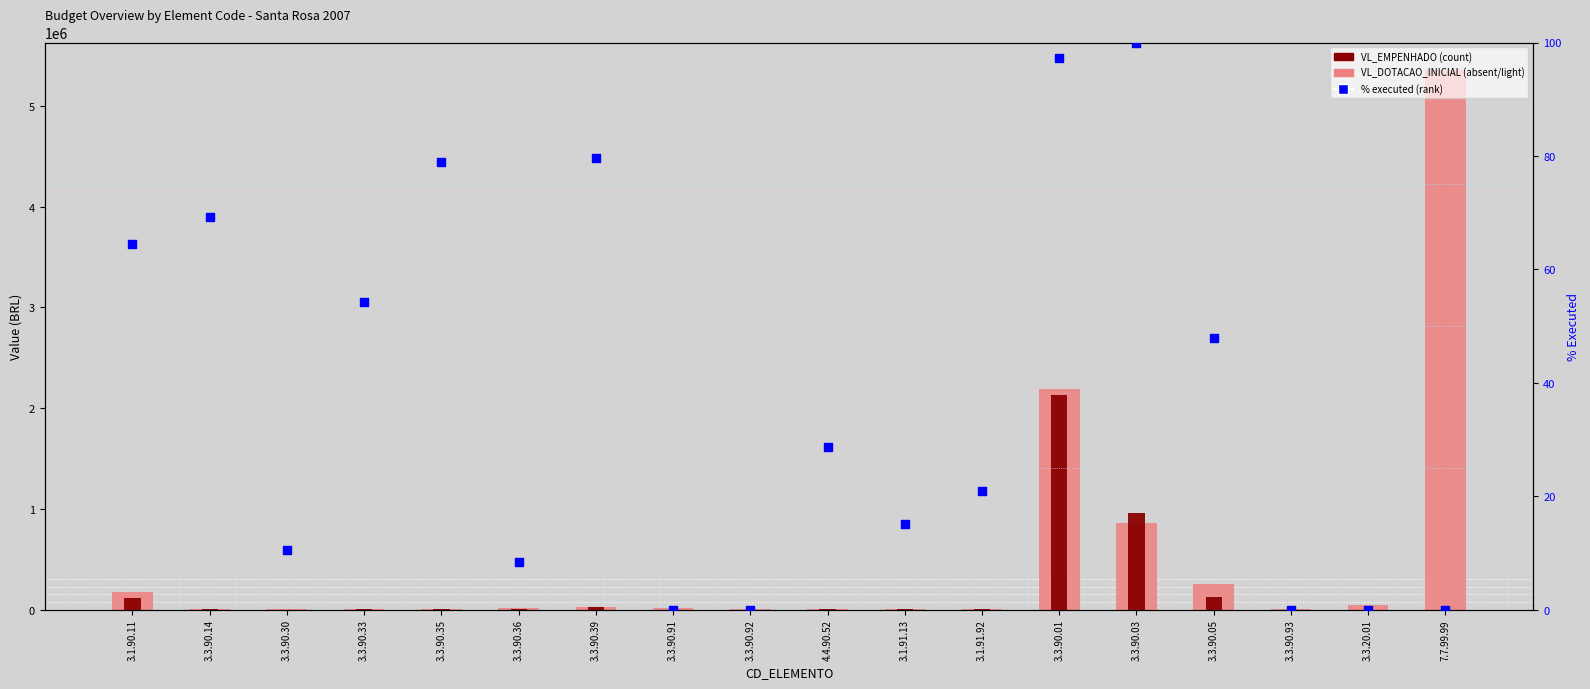

Which series reaches the minimum Y coordinate?

VL_EMPENHADO